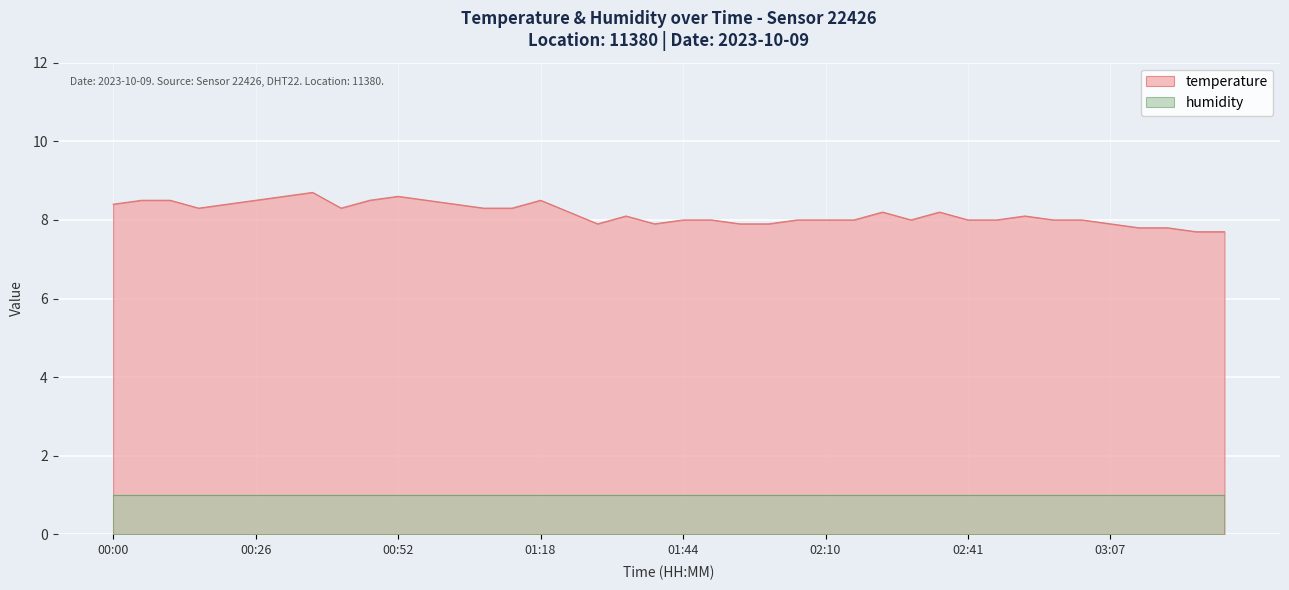

What is the maximum value shown in the chart?

8.7